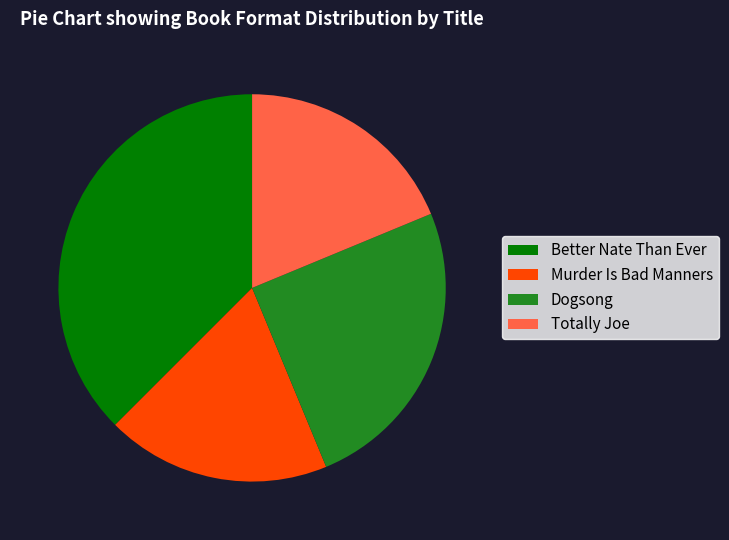

Which has a higher value, Totally Joe or Better Nate Than Ever?

Better Nate Than Ever